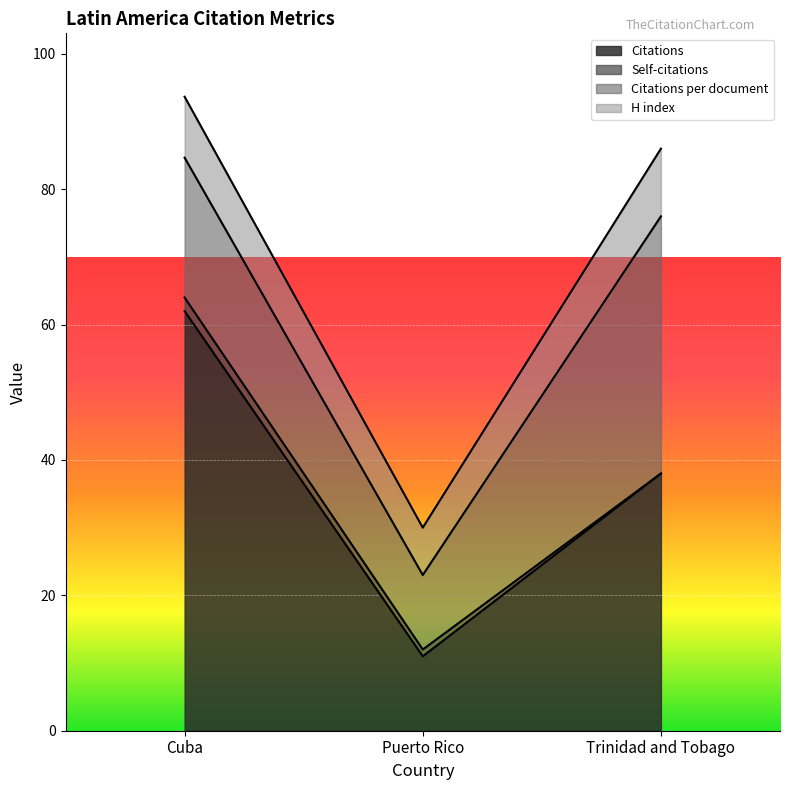

What is the label of the 1st point from the right?

Trinidad and Tobago